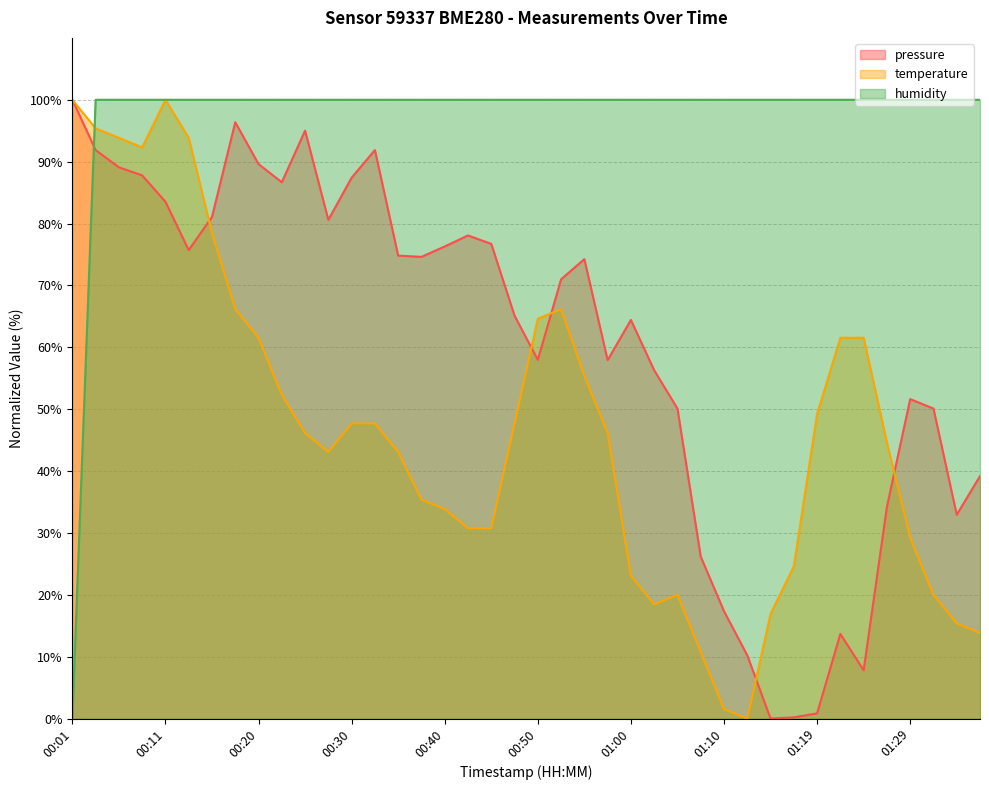

True or false: temperature has a value of 61.5 at 01:24.

True